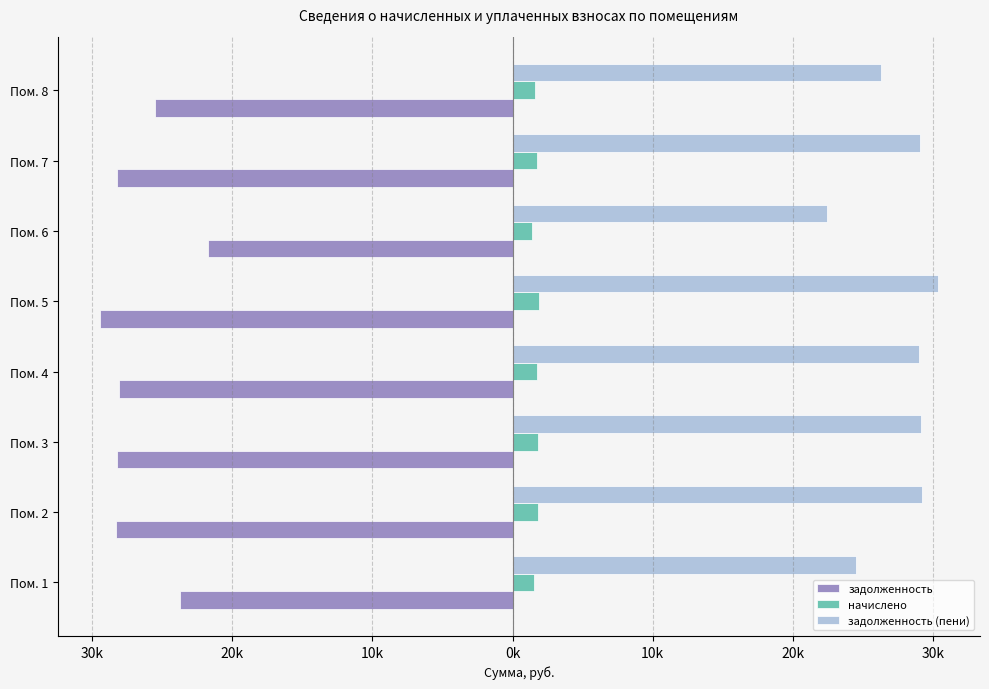

Reading right to left, list all the values displayed in this chart.

задолженность: -25502.0	-28211.3	-21732.8	-29448.0	-28093.5	-28270.1	-28328.9	-23735.1
начислено: 1610.8	1781.9	1372.7	1860.0	1774.4	1785.6	1789.3	1499.2
задолженность (пени): 26307.4	29102.3	22419.1	30378.0	28980.7	29162.9	29223.6	24484.7